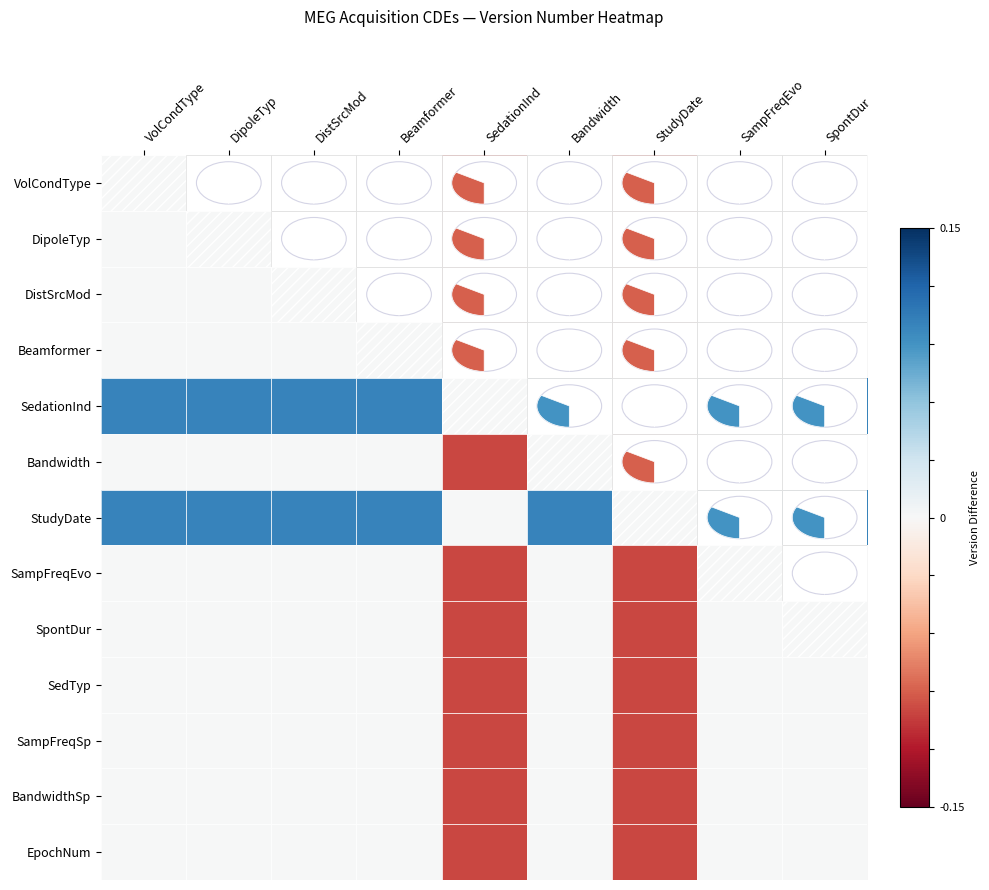

At which category is the sum across all series the highest?

VolCondType